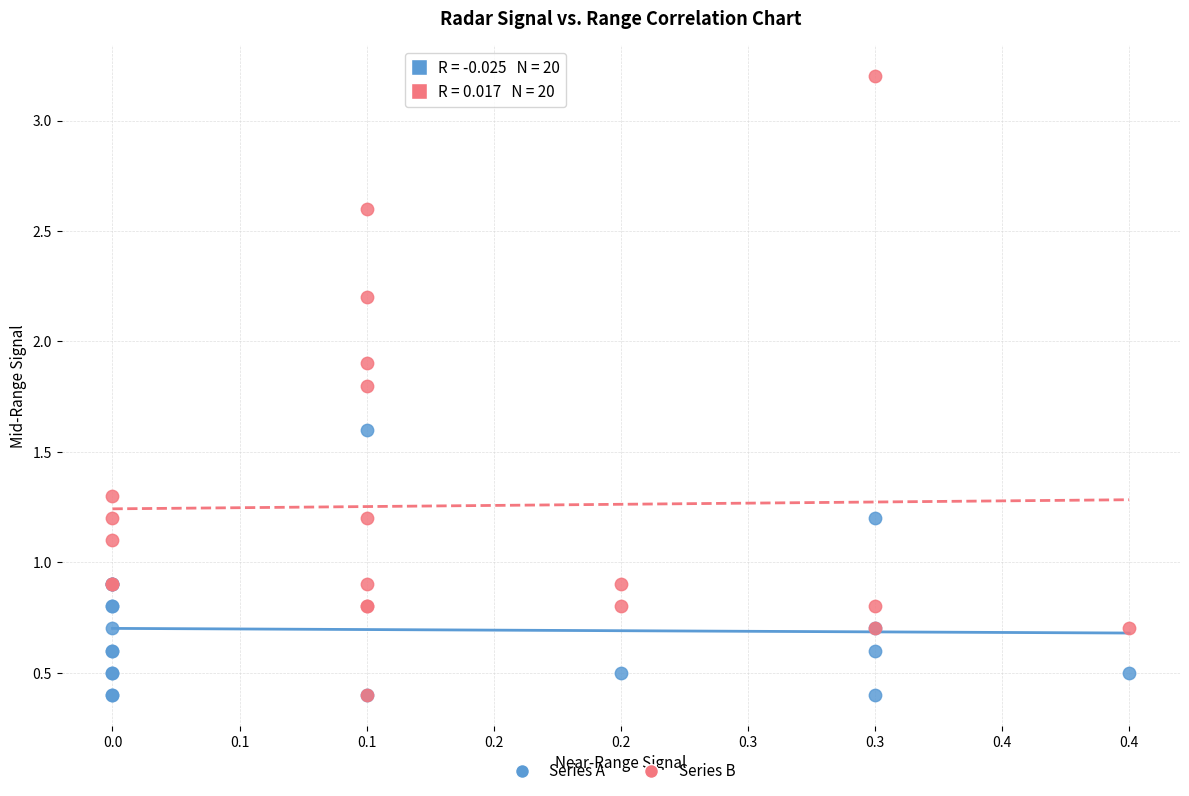

Which series contains the highest Y value?

Series B